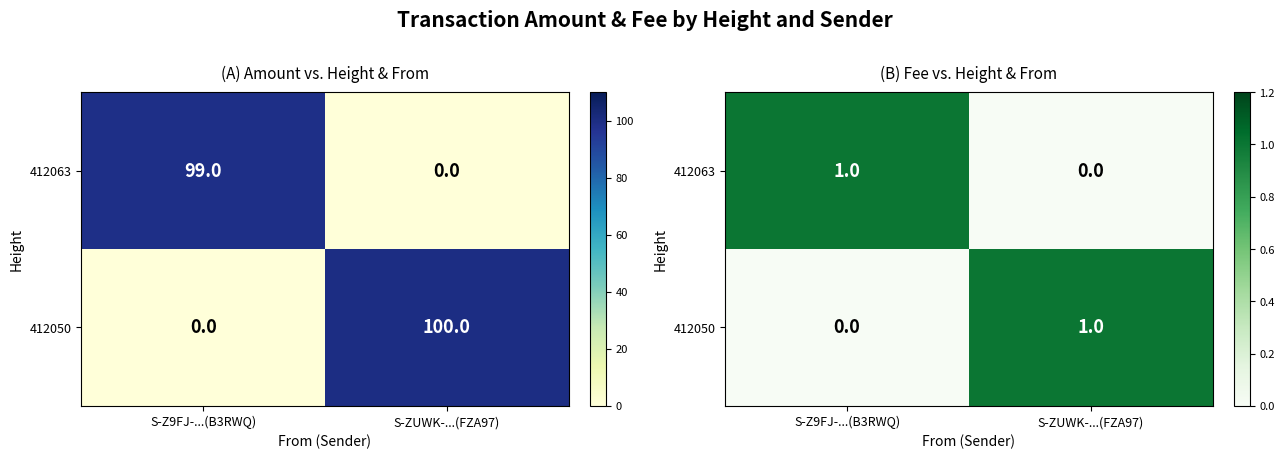

Which category has the lowest value in the 412050 series?

S-Z9FJ-...(B3RWQ)